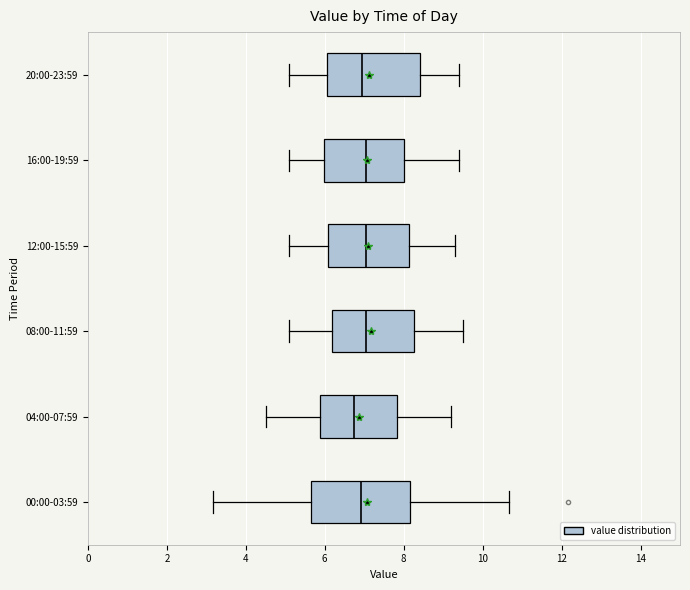

Reading bottom to top, read every box against the x-axis: the position of its median line, the range the box covers, and the ends of its whiskers. The values are not printed on the chart, so give them approximately, as read against the axis.

00:00-03:59: median 7.0, box 5.6 to 8.2, whiskers 3.2 to 10.6
04:00-07:59: median 6.8, box 5.8 to 7.8, whiskers 4.6 to 9.2
08:00-11:59: median 7.0, box 6.2 to 8.2, whiskers 5.2 to 9.6
12:00-15:59: median 7.0, box 6.0 to 8.2, whiskers 5.2 to 9.4
16:00-19:59: median 7.0, box 6.0 to 8.0, whiskers 5.2 to 9.4
20:00-23:59: median 7.0, box 6.0 to 8.4, whiskers 5.2 to 9.4